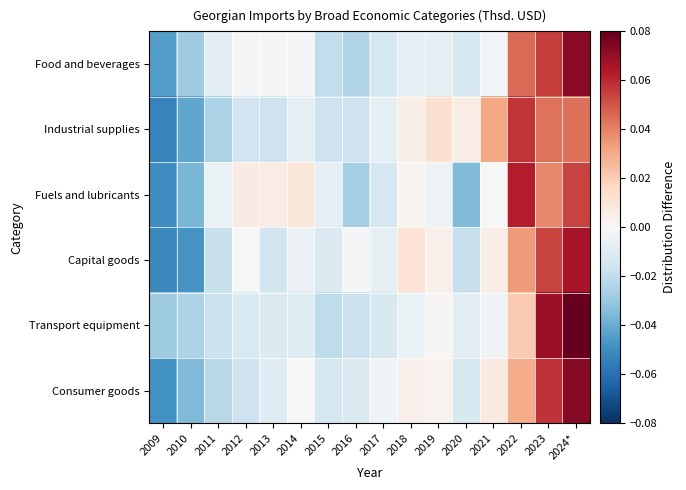

Reading left to right, list all the values displayed in this chart.

Food and beverages: 2009=-0.0	2010=-0.0	2011=-0.0	2012=-0.0	2013=-0.0	2014=-0.0	2015=-0.0	2016=-0.0	2017=-0.0	2018=-0.0	2019=-0.0	2020=-0.0	2021=-0.0	2022=0.0	2023=0.1	2024*=0.1
Industrial supplies: 2009=-0.1	2010=-0.0	2011=-0.0	2012=-0.0	2013=-0.0	2014=-0.0	2015=-0.0	2016=-0.0	2017=-0.0	2018=0.0	2019=0.0	2020=0.0	2021=0.0	2022=0.1	2023=0.0	2024*=0.0
Fuels and lubricants: 2009=-0.0	2010=-0.0	2011=-0.0	2012=0.0	2013=0.0	2014=0.0	2015=-0.0	2016=-0.0	2017=-0.0	2018=0.0	2019=-0.0	2020=-0.0	2021=0.0	2022=0.1	2023=0.0	2024*=0.1
Capital goods: 2009=-0.1	2010=-0.0	2011=-0.0	2012=-0.0	2013=-0.0	2014=-0.0	2015=-0.0	2016=-0.0	2017=-0.0	2018=0.0	2019=0.0	2020=-0.0	2021=0.0	2022=0.0	2023=0.1	2024*=0.1
Transport equipment: 2009=-0.0	2010=-0.0	2011=-0.0	2012=-0.0	2013=-0.0	2014=-0.0	2015=-0.0	2016=-0.0	2017=-0.0	2018=-0.0	2019=0.0	2020=-0.0	2021=-0.0	2022=0.0	2023=0.1	2024*=0.1
Consumer goods: 2009=-0.0	2010=-0.0	2011=-0.0	2012=-0.0	2013=-0.0	2014=0.0	2015=-0.0	2016=-0.0	2017=-0.0	2018=0.0	2019=0.0	2020=-0.0	2021=0.0	2022=0.0	2023=0.1	2024*=0.1